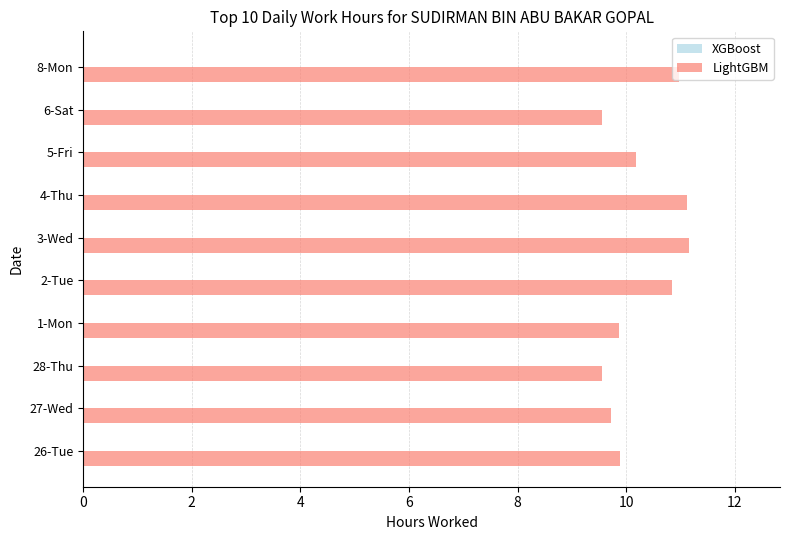

What is the smallest value displayed?

9.6